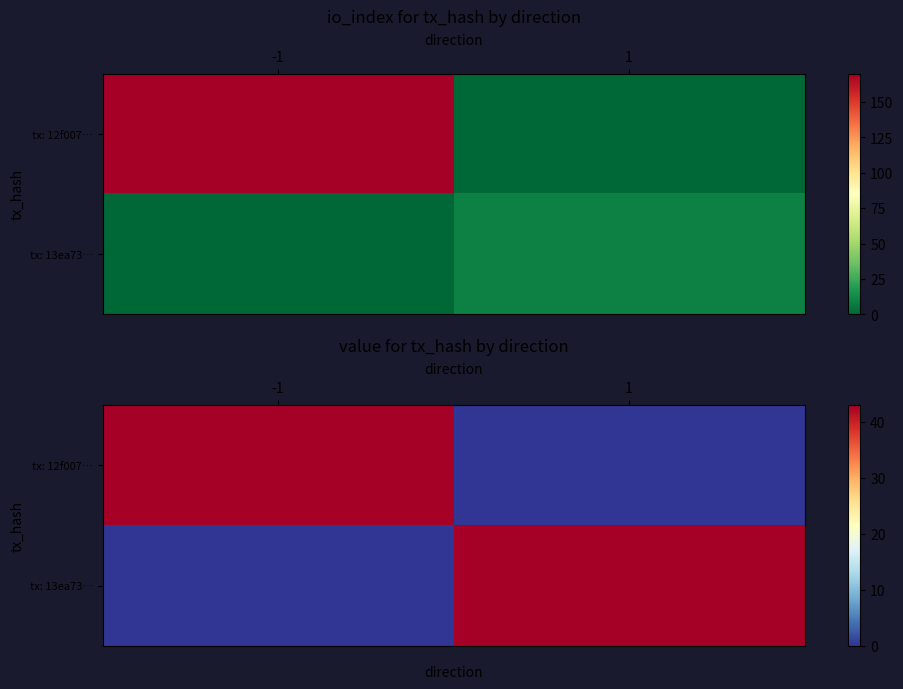

At how many categories does at least one series exceed 34?

2